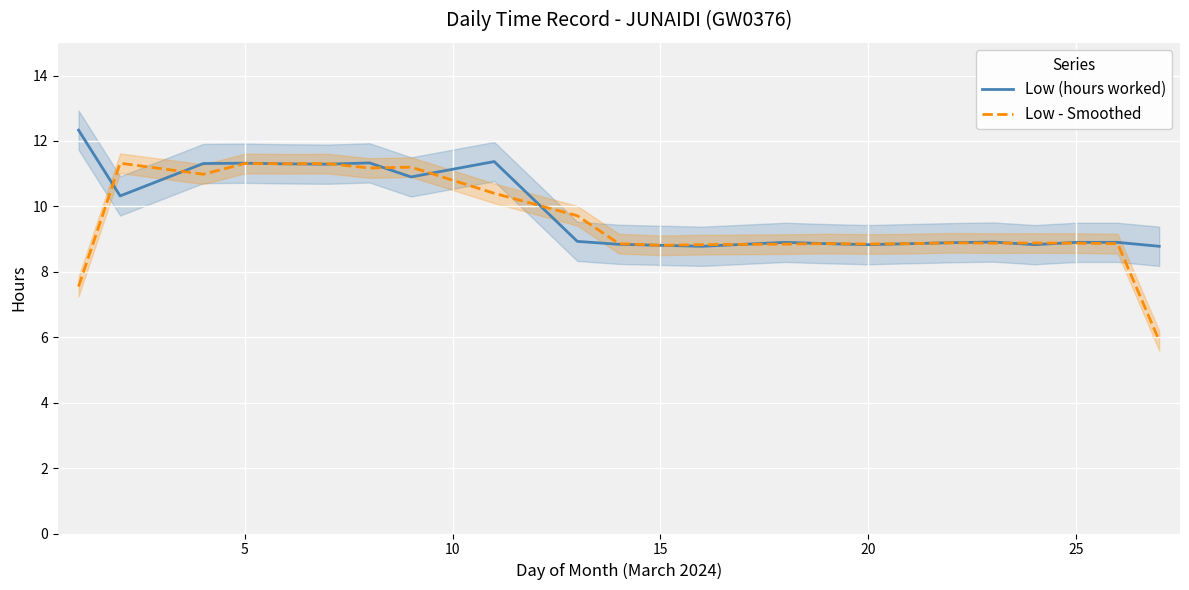

What is the highest value of the Low (hours worked) series?

12.3